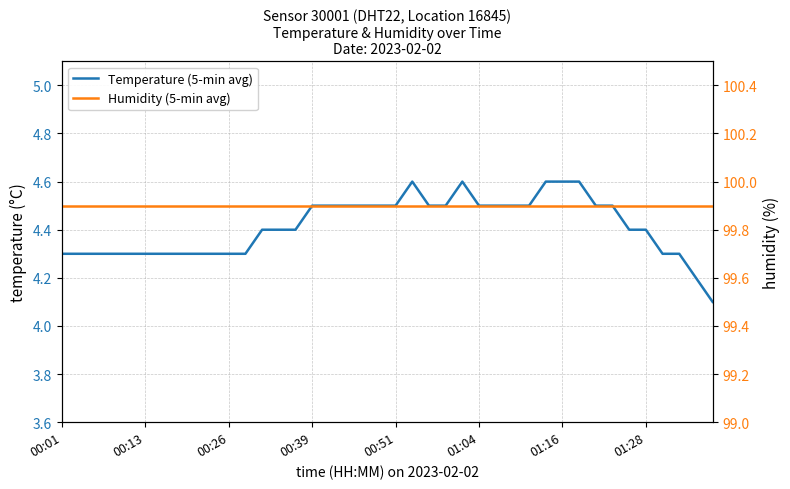

How many series are shown in this chart?

2